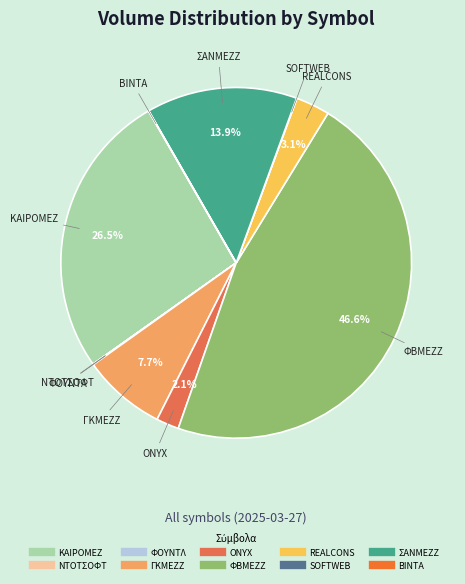

What percentage is the ΓΚΜΕΖΖ slice, to the nearest percent?

8%